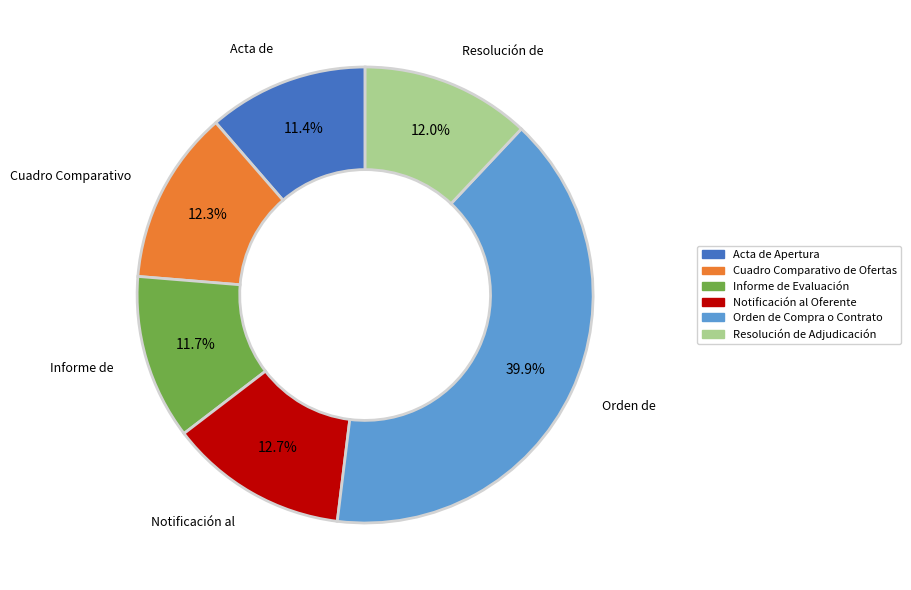

Does Cuadro Comparativo de Ofertas represent more than half of the total?

No